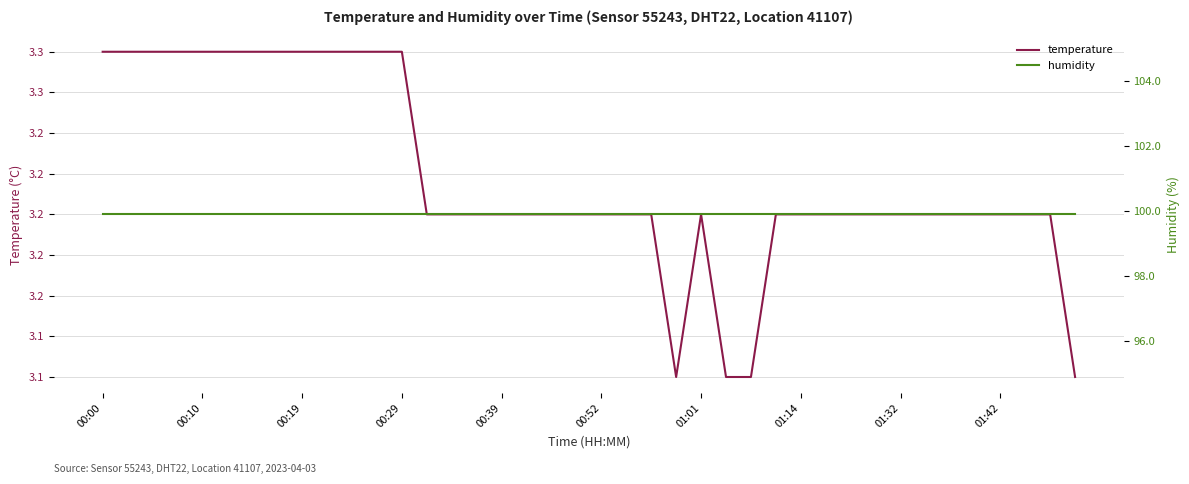

What are all the series names shown in the legend?

temperature, humidity